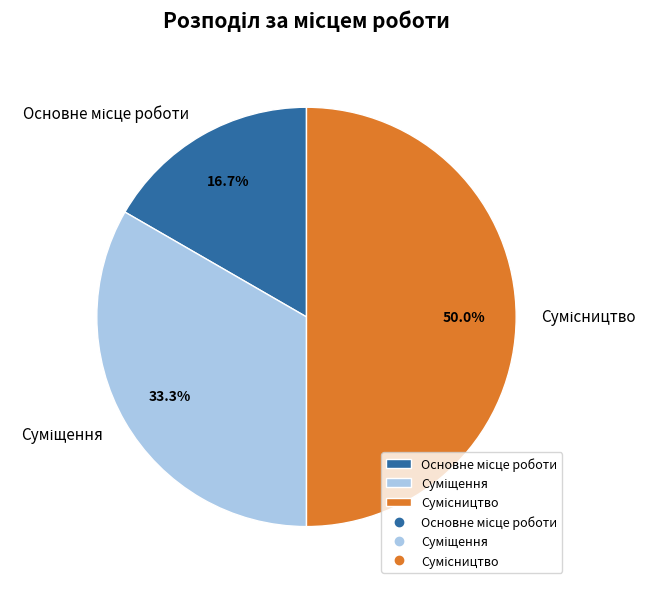

To the nearest percent, what is the difference between the Сумісництво and Суміщення slice percentages?

17%